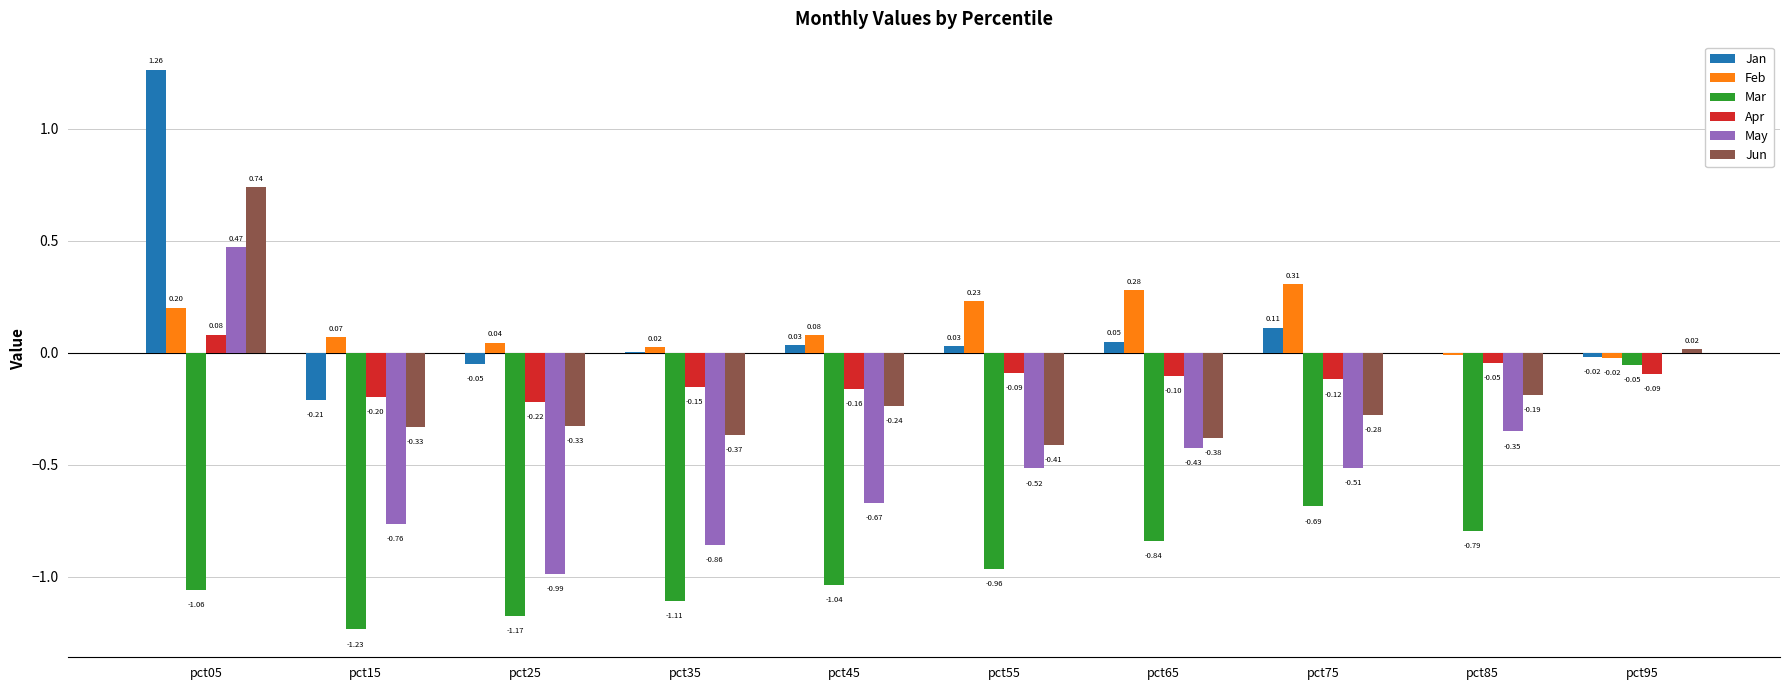

Are the bars horizontal?

No